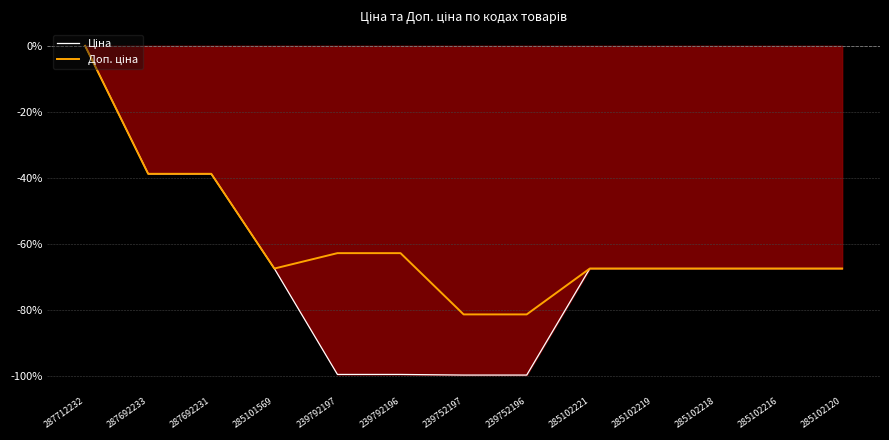

The value of Ціна at 285102219 is -67.5. True or false?

True